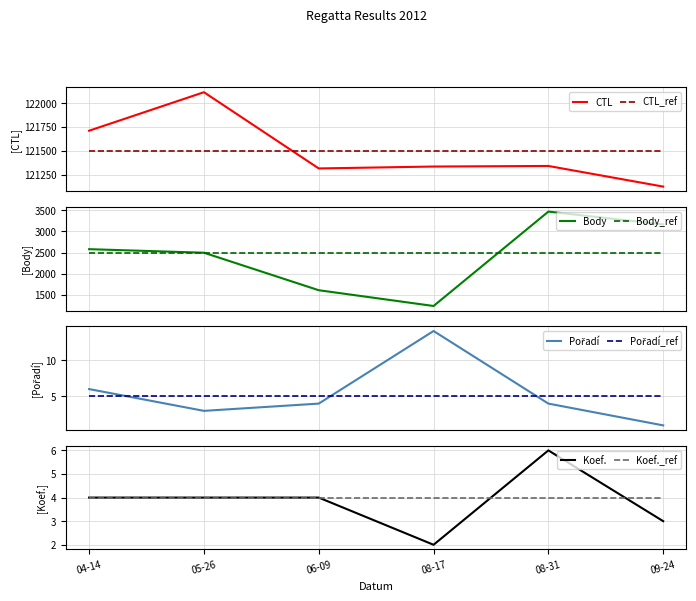

What is the minimum value for Body_ref?

2500